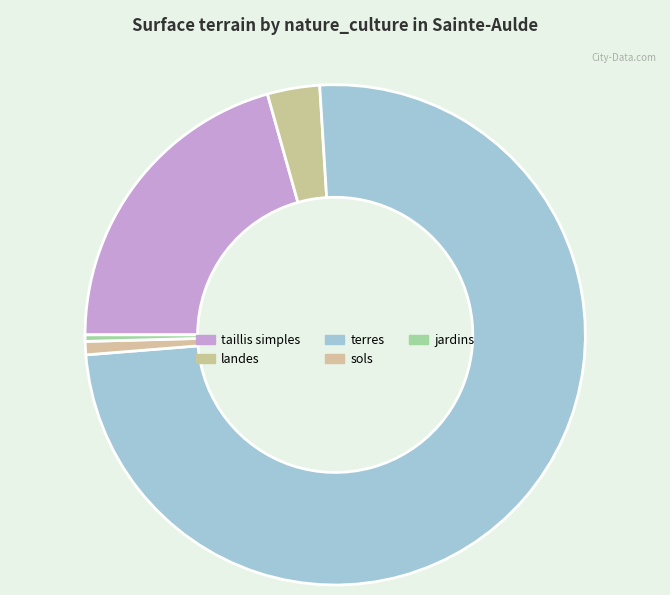

How many segments does this pie chart have?

5